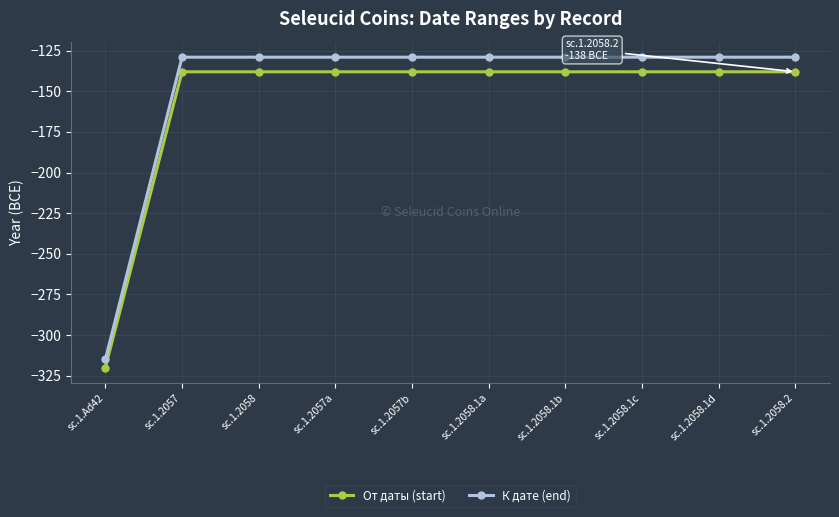

Reading right to left, extract all data points from this chart.

От даты (start): -138	-138	-138	-138	-138	-138	-138	-138	-138	-320
К дате (end): -129	-129	-129	-129	-129	-129	-129	-129	-129	-315